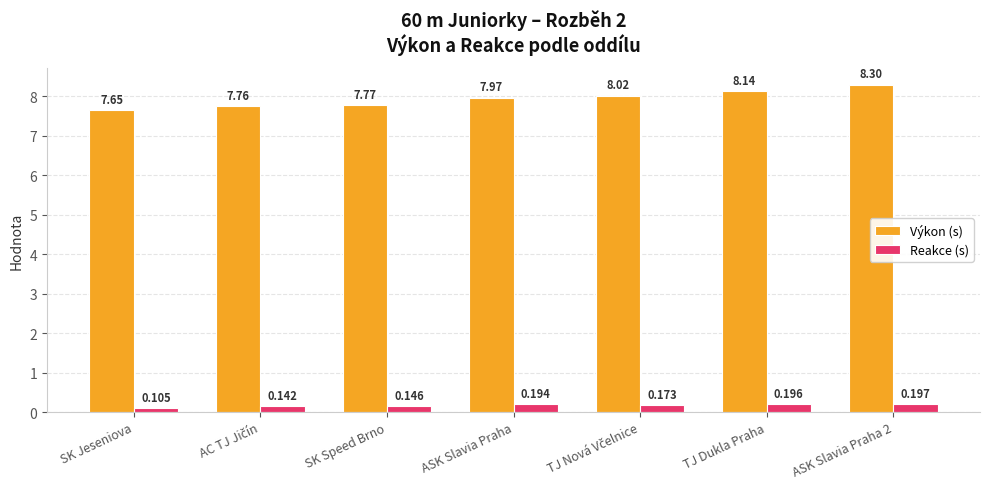

Which series has the widest spread of values?

Výkon (s)